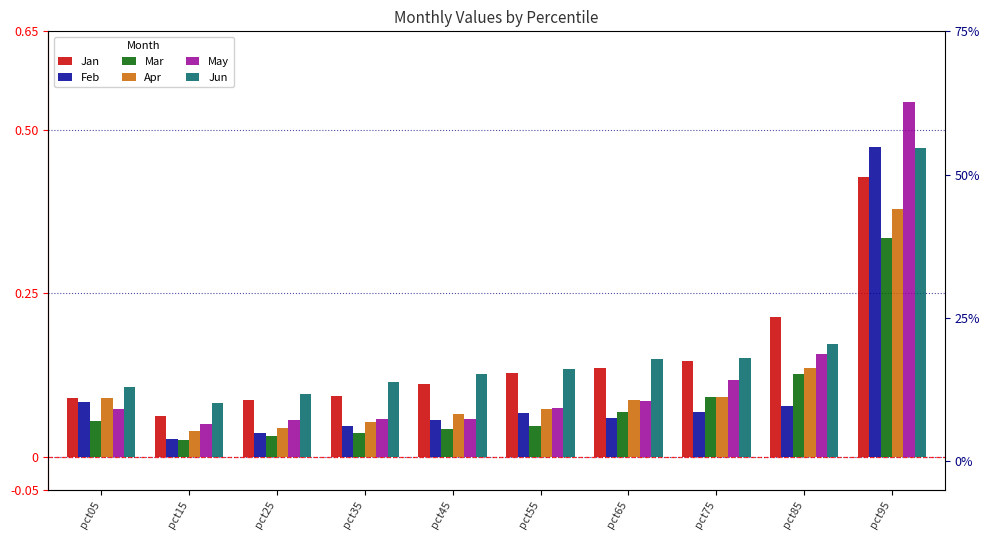

Reading left to right, list all the values displayed in this chart.

Jan: 0.1	0.1	0.1	0.1	0.1	0.1	0.1	0.1	0.2	0.4
Feb: 0.1	0.0	0.0	0.0	0.1	0.1	0.1	0.1	0.1	0.5
Mar: 0.1	0.0	0.0	0.0	0.0	0.0	0.1	0.1	0.1	0.3
Apr: 0.1	0.0	0.0	0.1	0.1	0.1	0.1	0.1	0.1	0.4
May: 0.1	0.1	0.1	0.1	0.1	0.1	0.1	0.1	0.2	0.5
Jun: 0.1	0.1	0.1	0.1	0.1	0.1	0.2	0.2	0.2	0.5